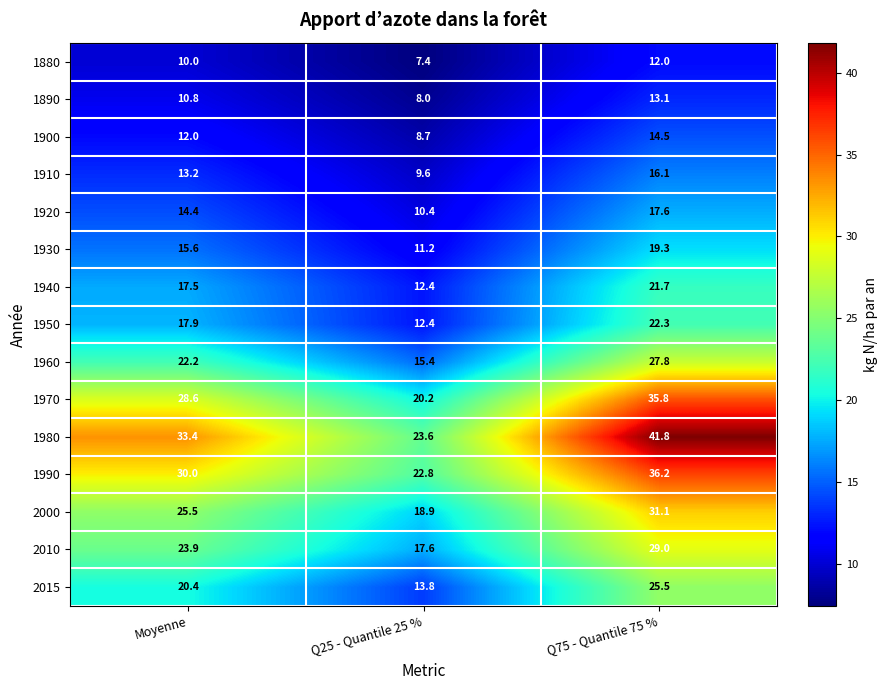

How many series are shown in this chart?

15